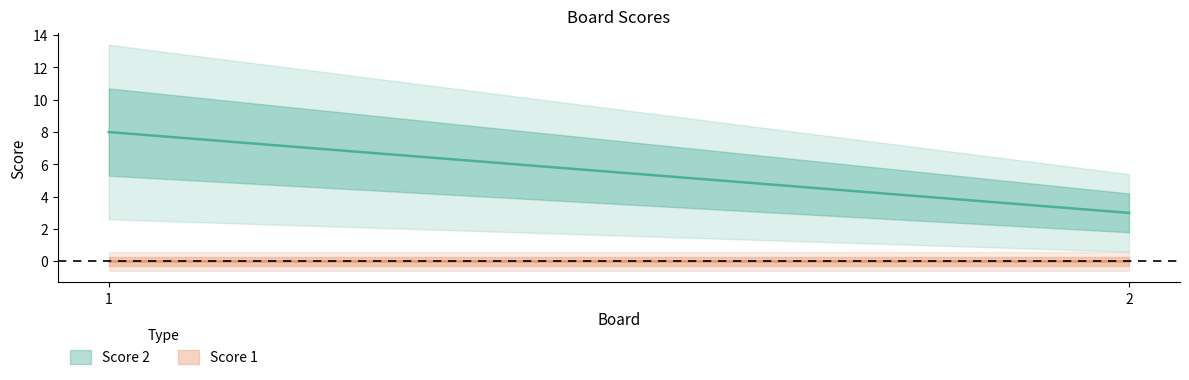

Rank the categories by Score 1 value from highest to lowest.

1, 2